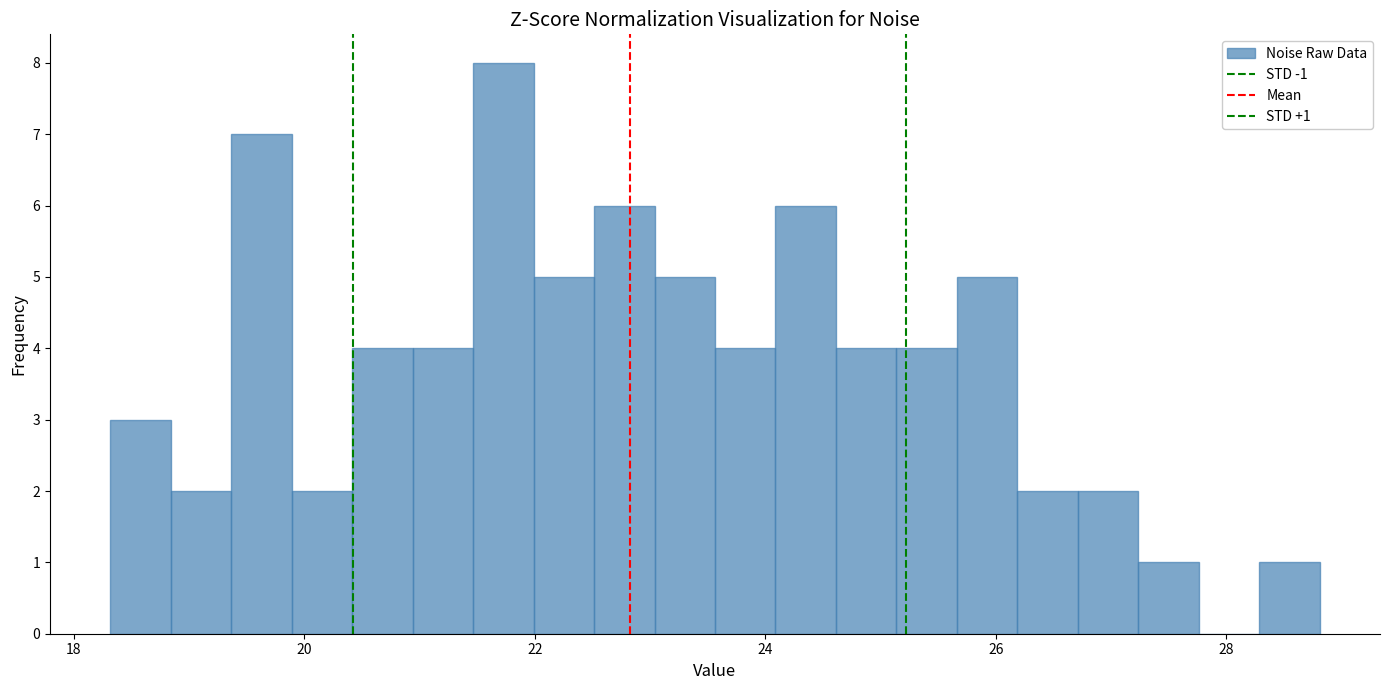

Read against the x-axis, roughly where is the centre of the tallest bar?

21.8